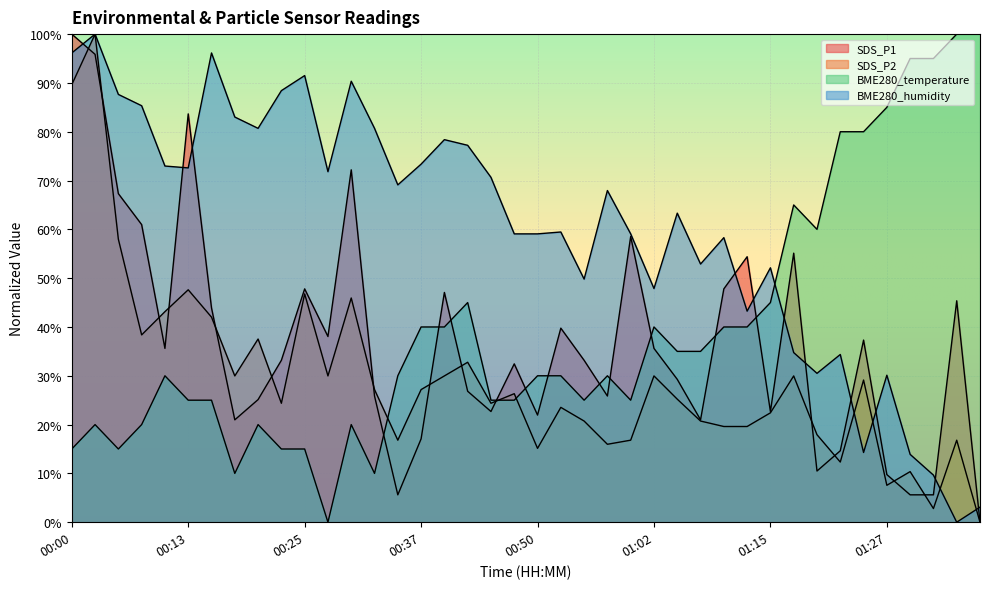

At how many categories does at least one series exceed 19?

40